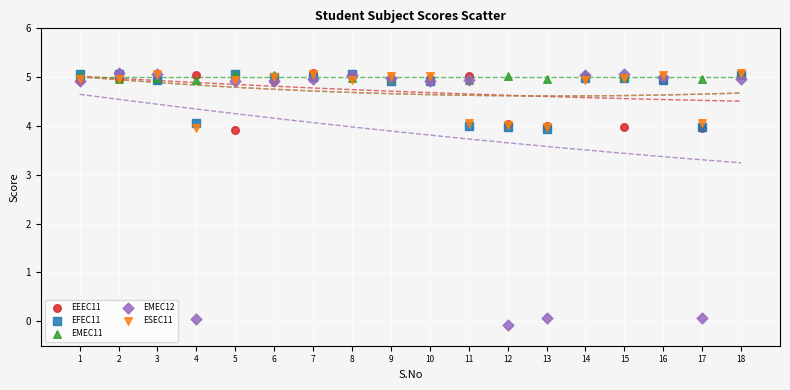

What are all the series names shown in the legend?

EEEC11, EFEC11, EMEC11, EMEC12, ESEC11